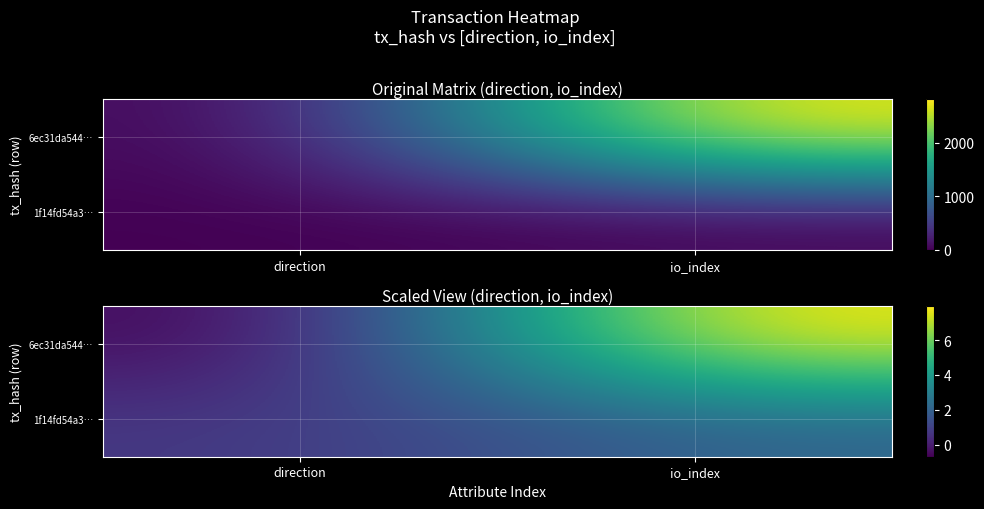

Which category has the highest value across all series?

io_index